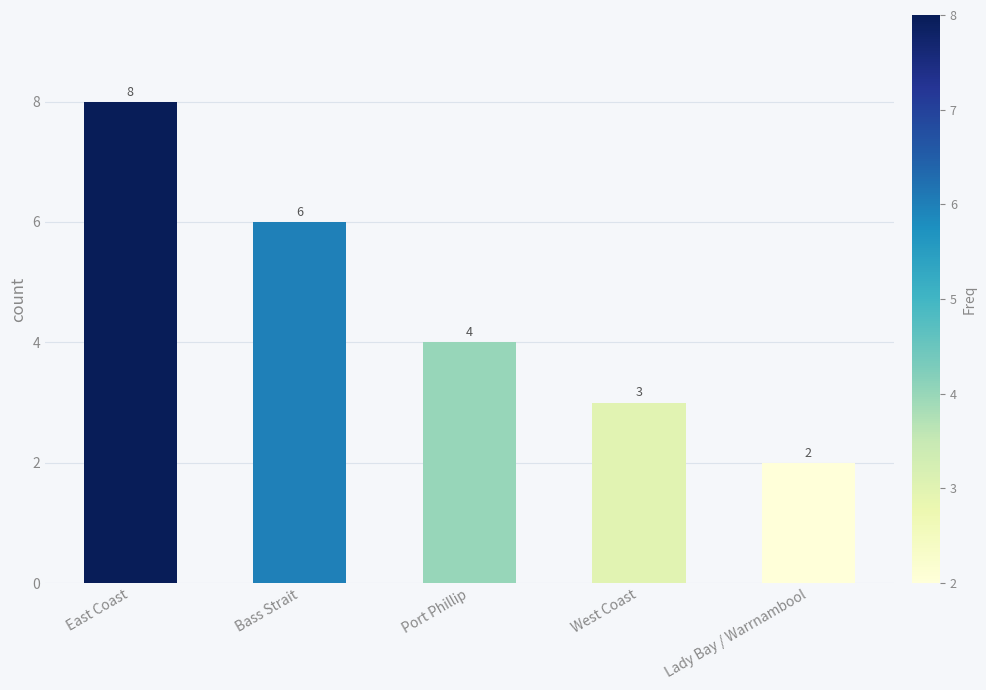

What is the change in value from Bass Strait to Lady Bay / Warrnambool?

-4